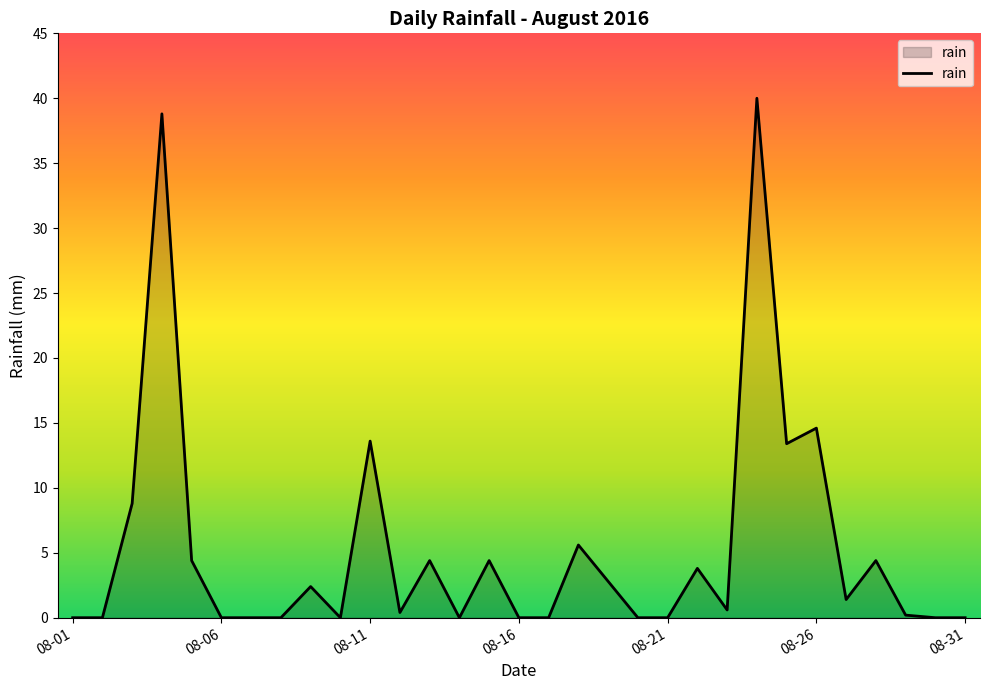

What is the greatest value displayed?

40.0